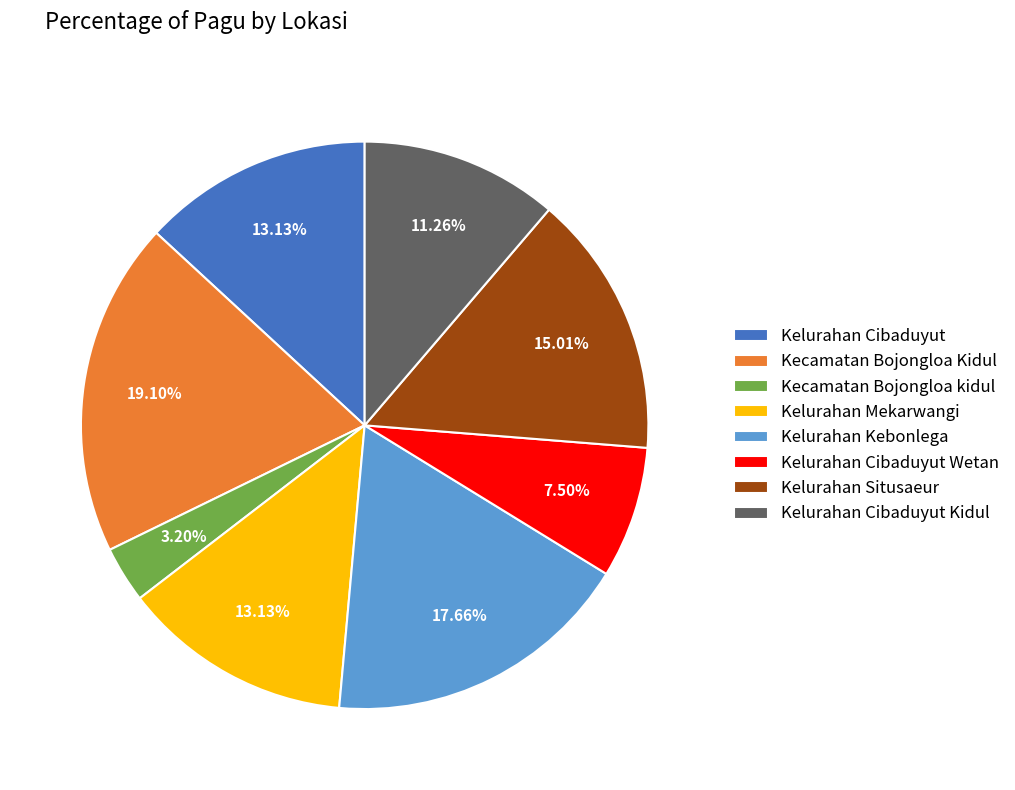

How many slices are in this pie chart?

8